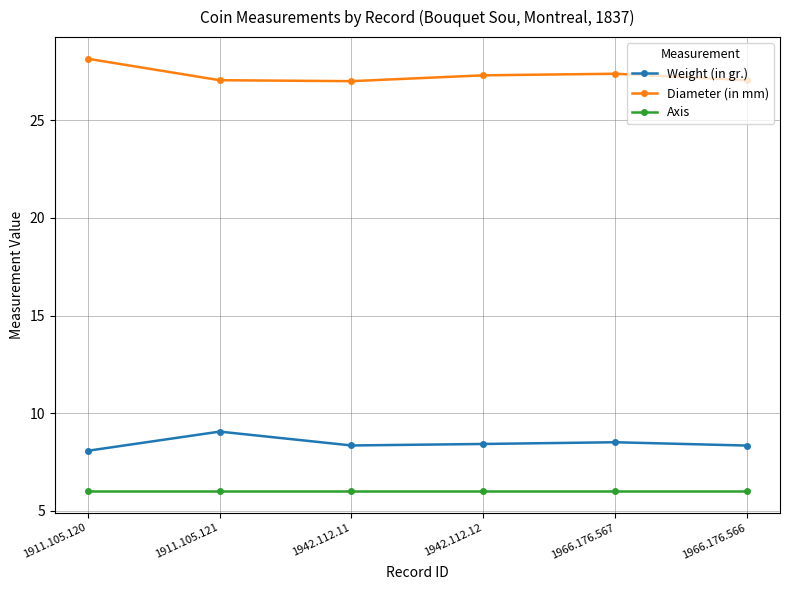

What is the sum of all Diameter (in mm) values?

164.0